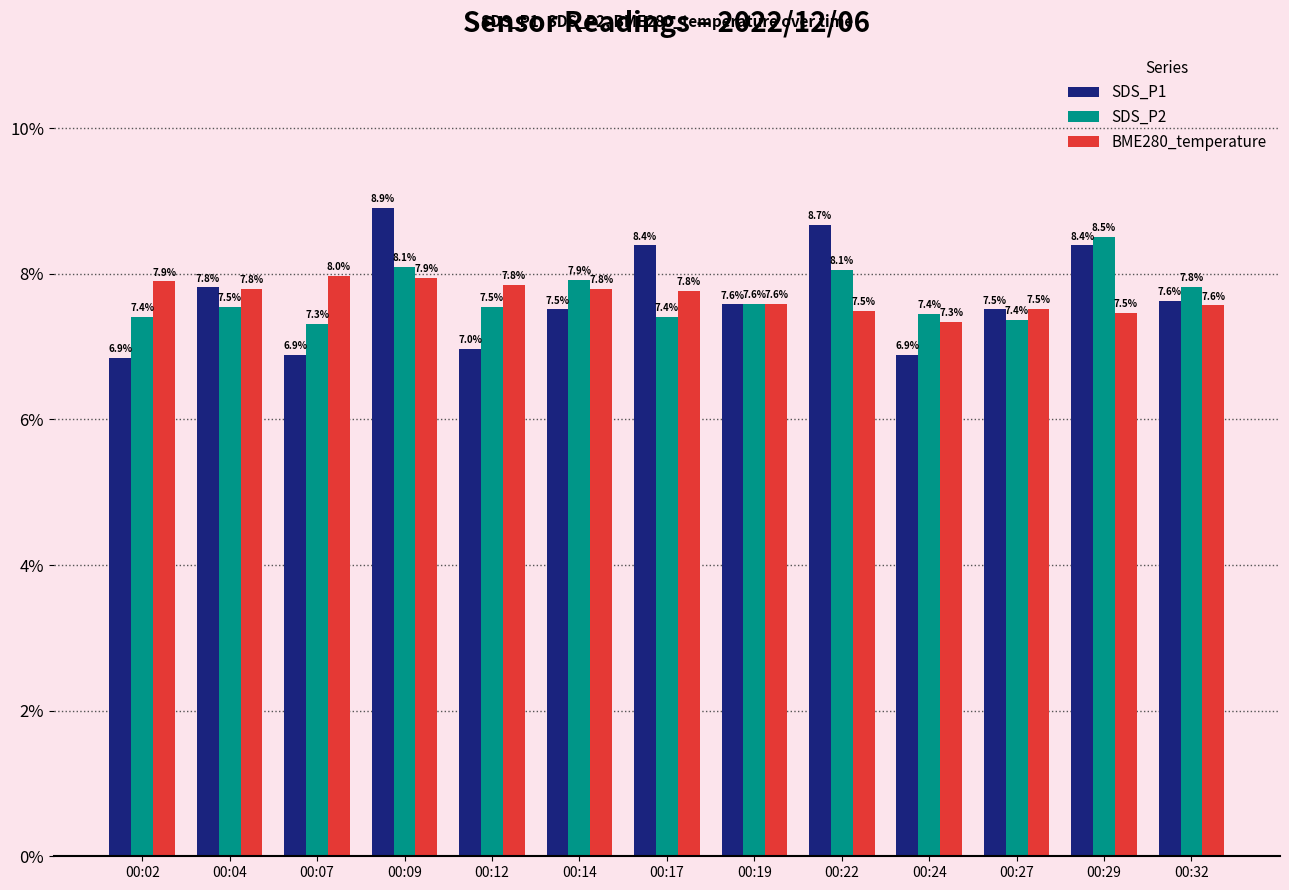

How many data points does each series have?

13